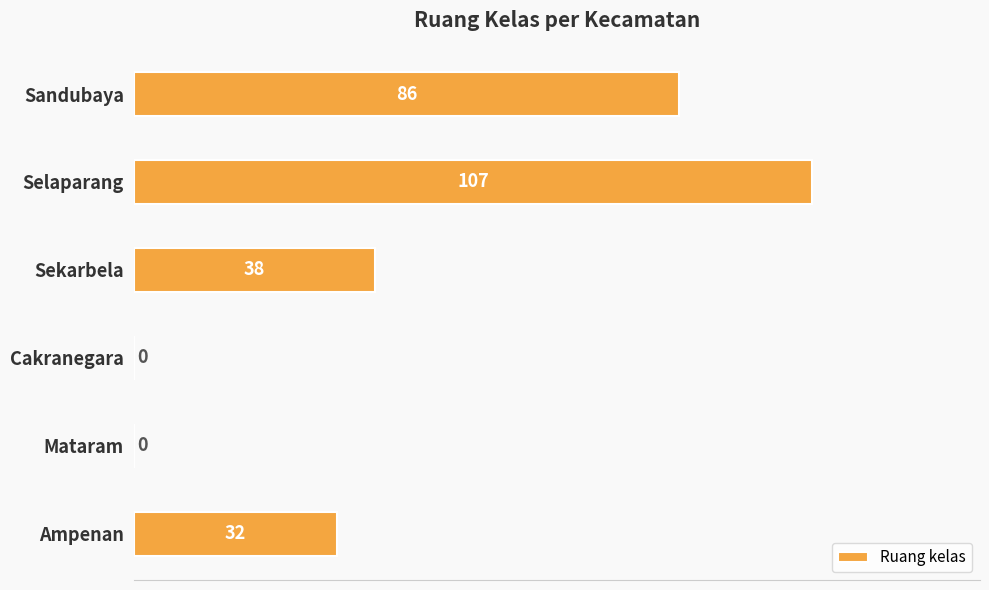

At which category does the chart reach its peak across all series?

Selaparang